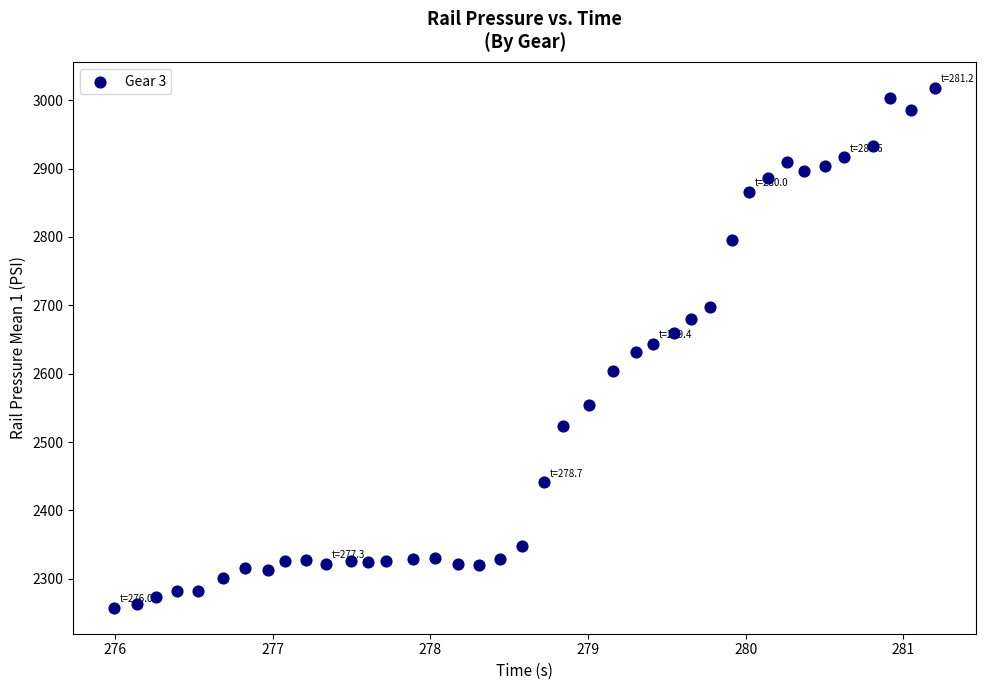

What is the range of Y values (max minus min)?

760.0